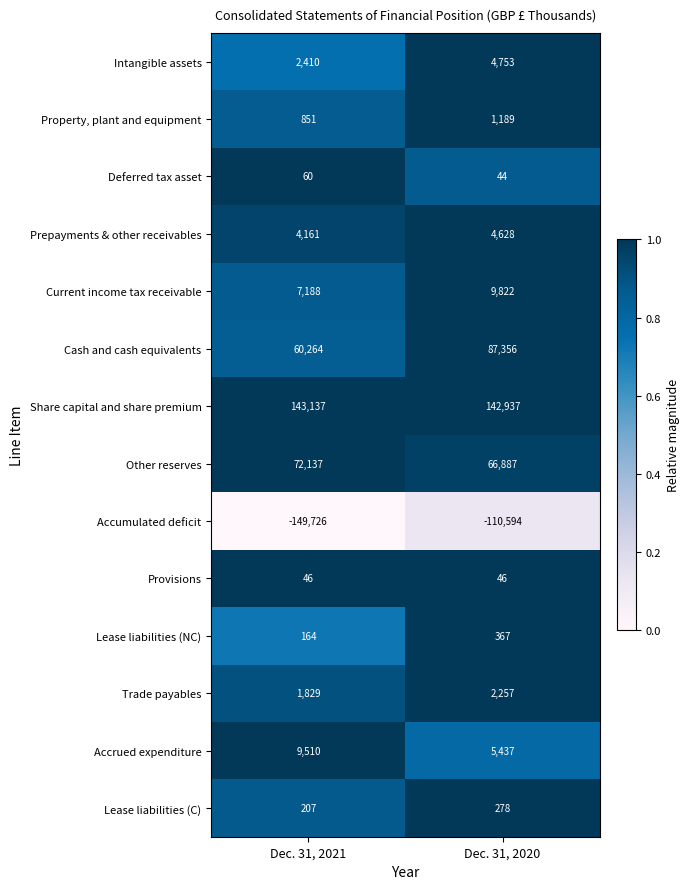

Is it true that Accrued expenditure equals 9510 at Dec. 31, 2021?

True